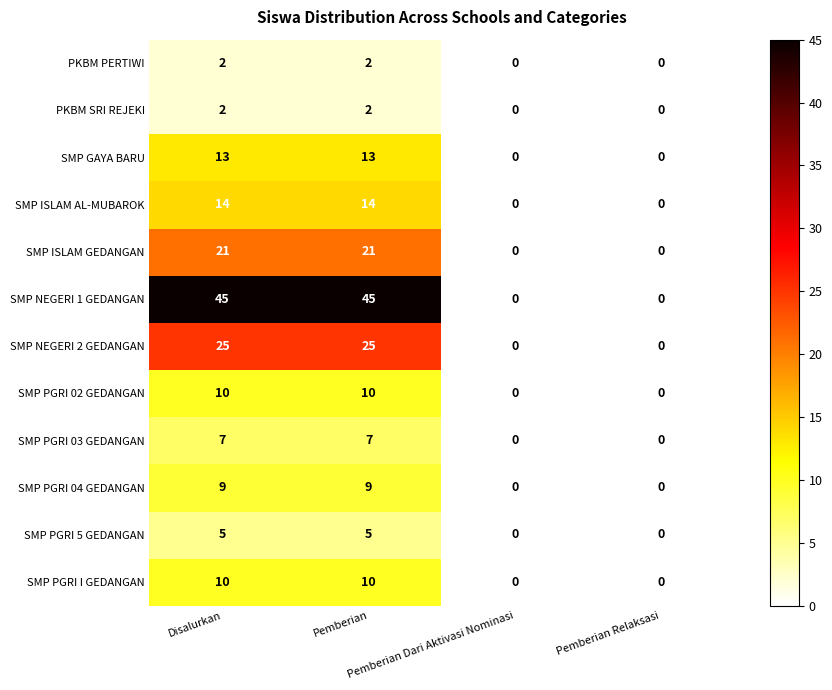

What is the difference between the maximum and minimum values in the SMP PGRI 04 GEDANGAN series?

9